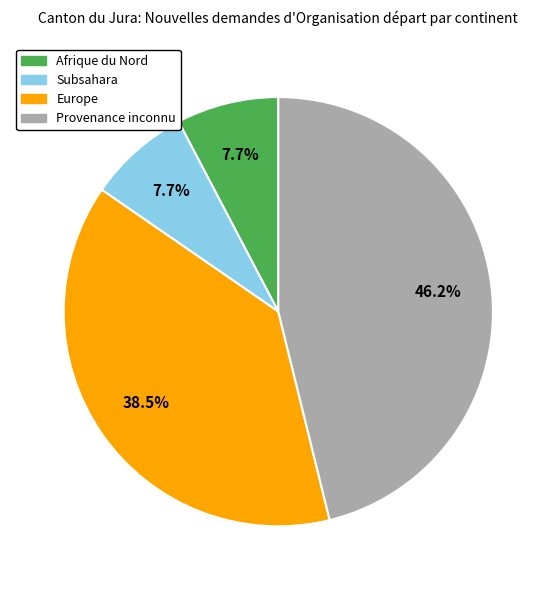

To the nearest percent, what is the difference between the largest and smallest slice percentages?

38%